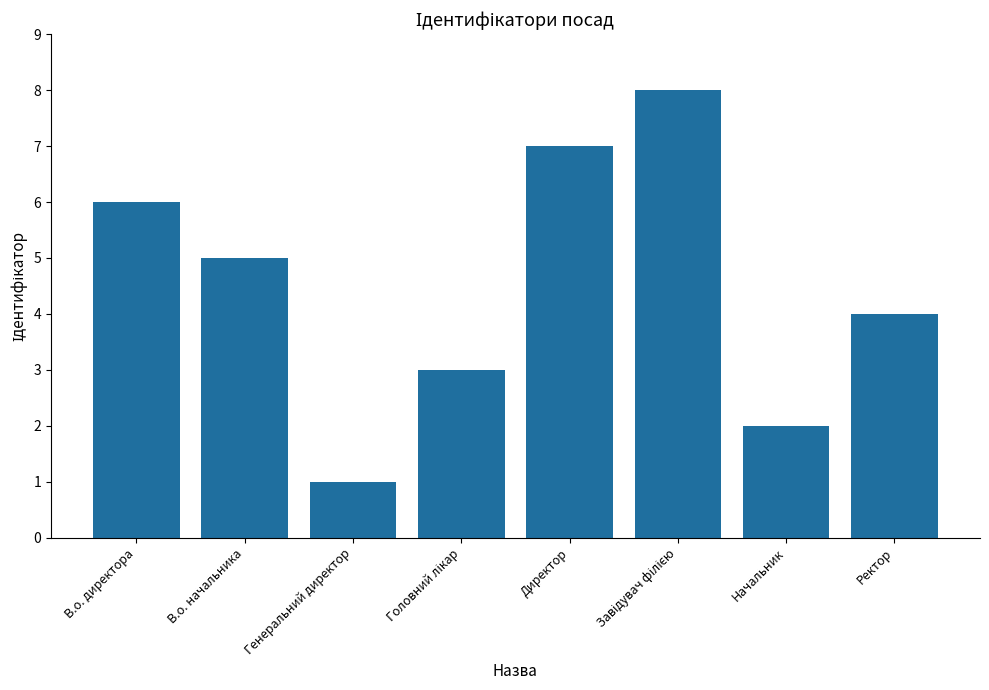

Reading right to left, transcribe all the data shown in this chart.

4	2	8	7	3	1	5	6